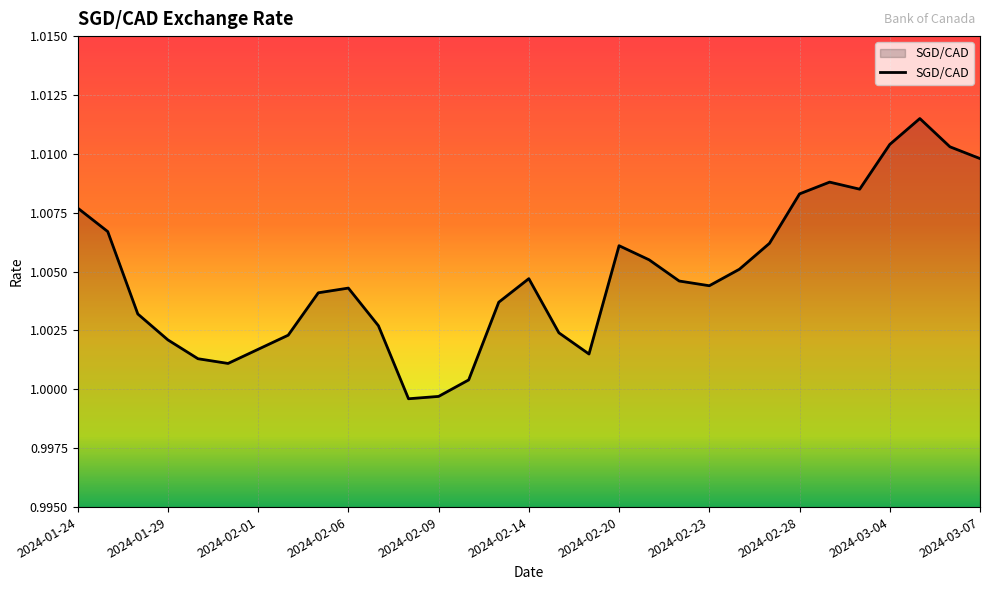

How many lines are shown in the chart?

1